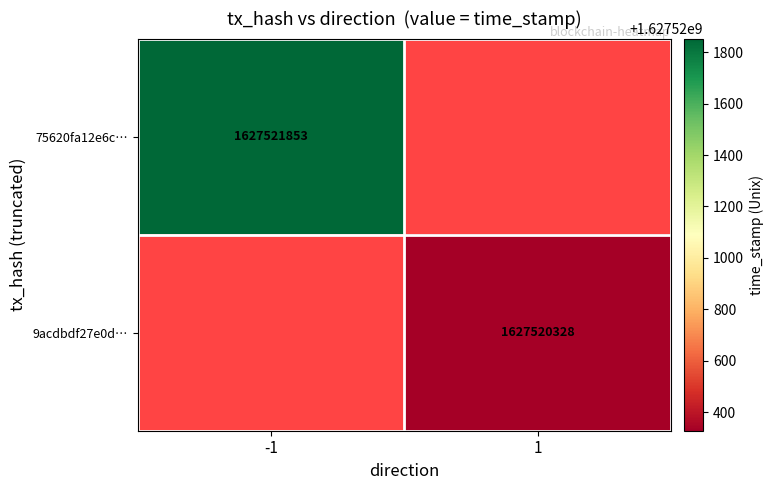

The 75620fa12e6c2b8a5d0f9884f0a520ac35adc5f series shows -1 at 0. True or false?

True